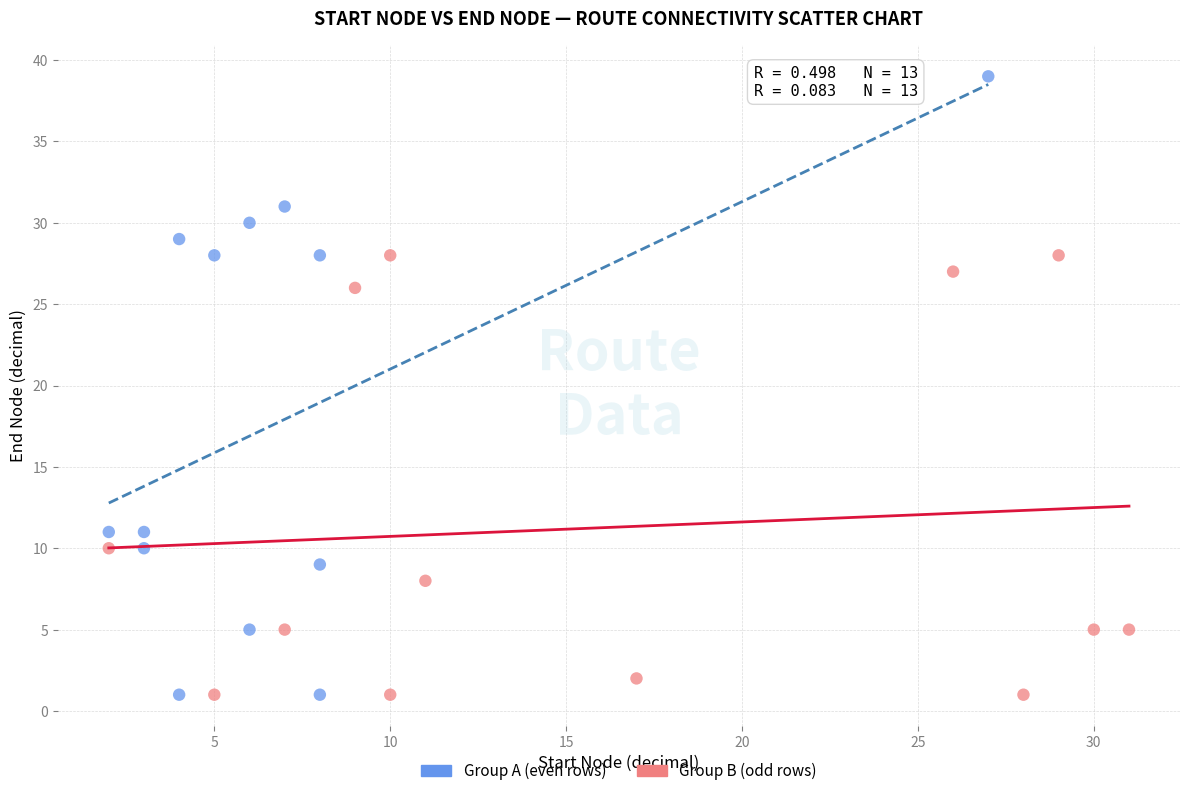

Which series contains the highest Y value?

Group A (even rows)